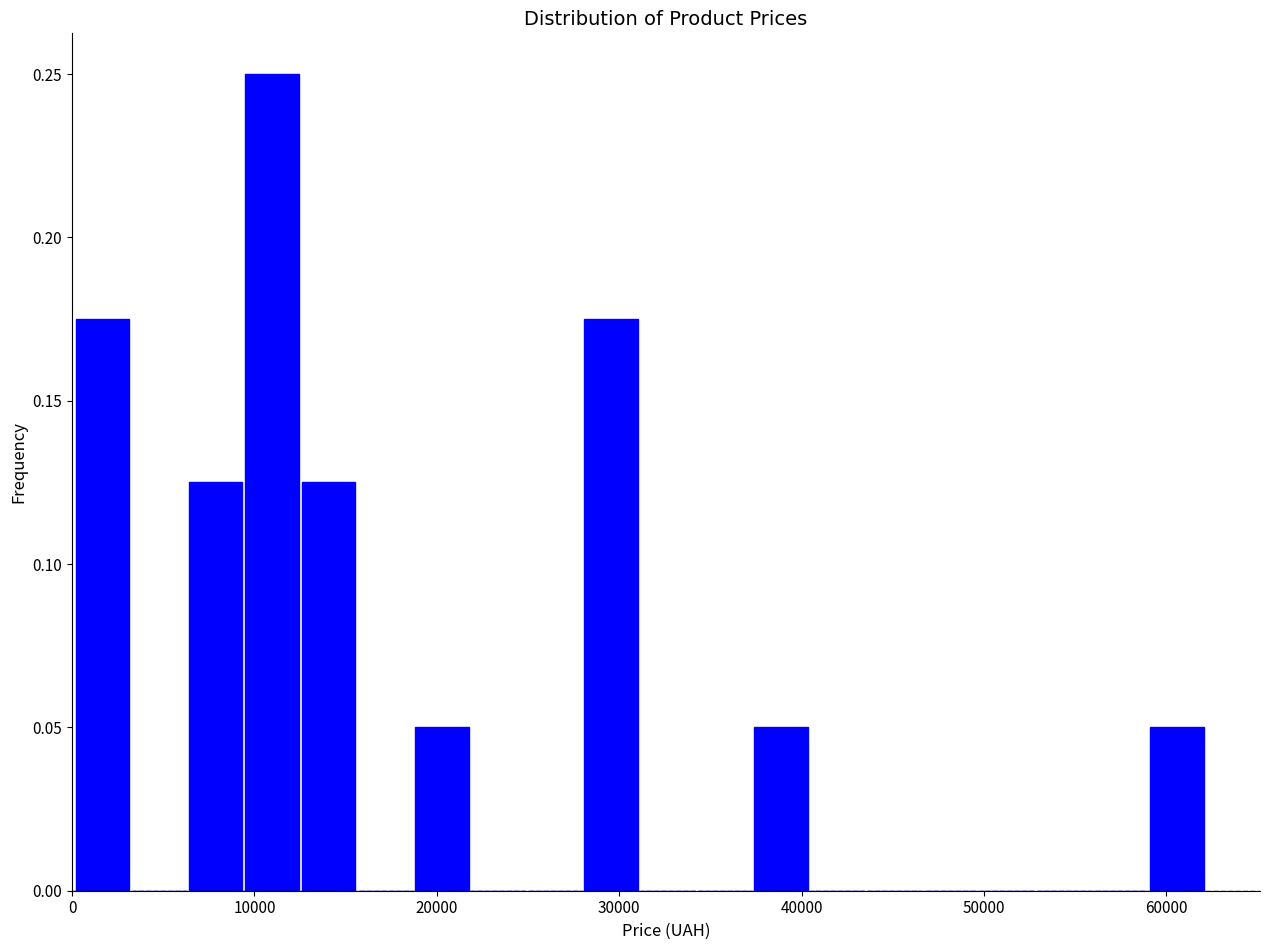

Read against the x-axis, roughly where is the centre of the tallest bar?

11000